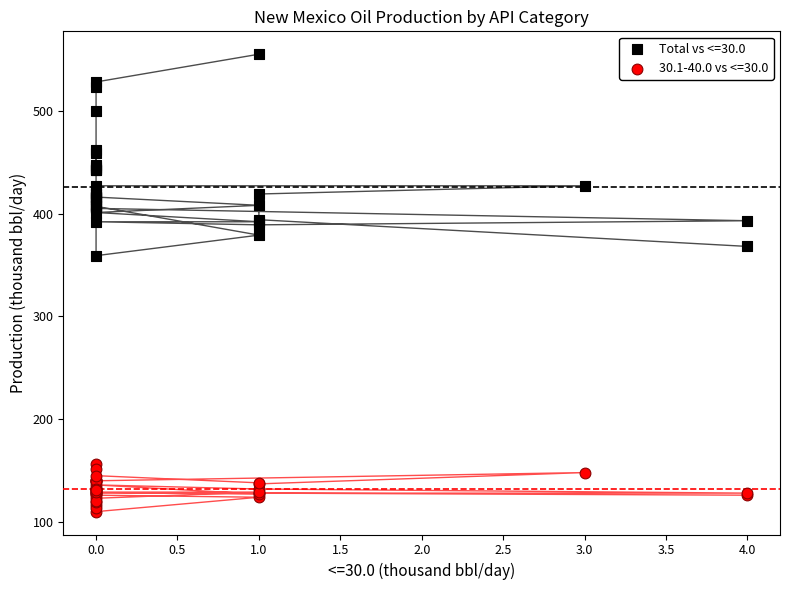

Which series has the widest spread of Y values?

Total vs <=30.0